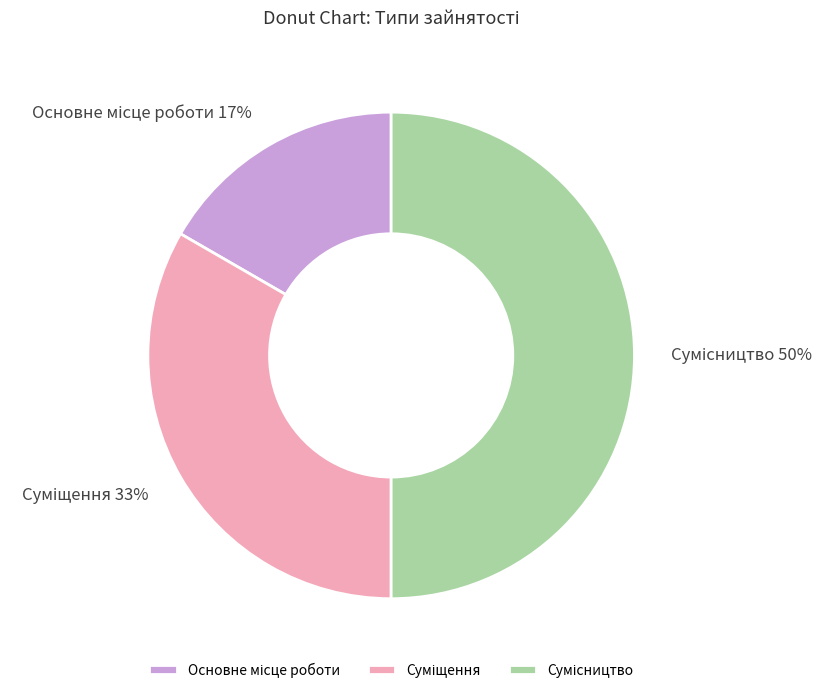

To the nearest percent, what is the average slice percentage?

33%